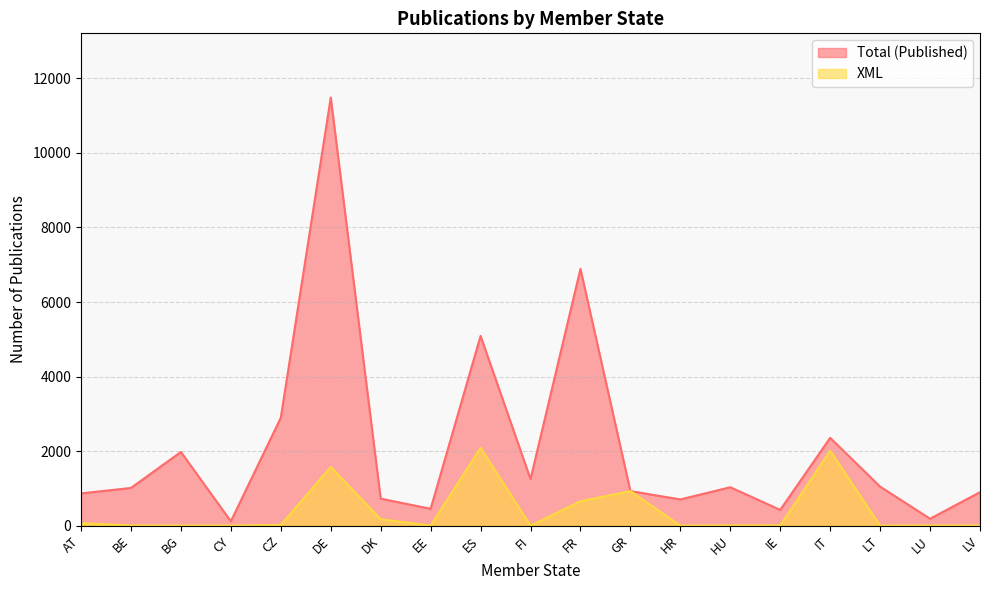

At which label does XML first exceed 4?

AT